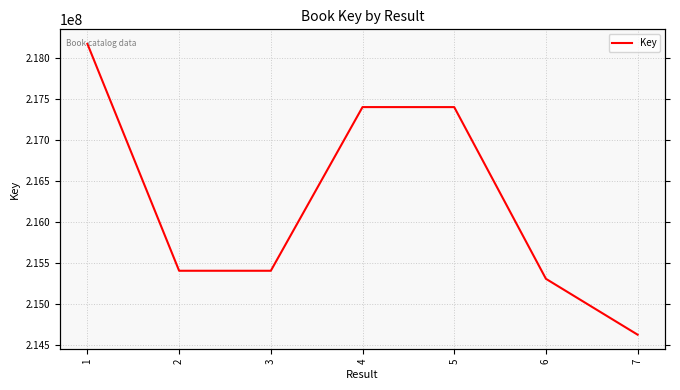

What is the value of the 2nd point from the left?

215400167